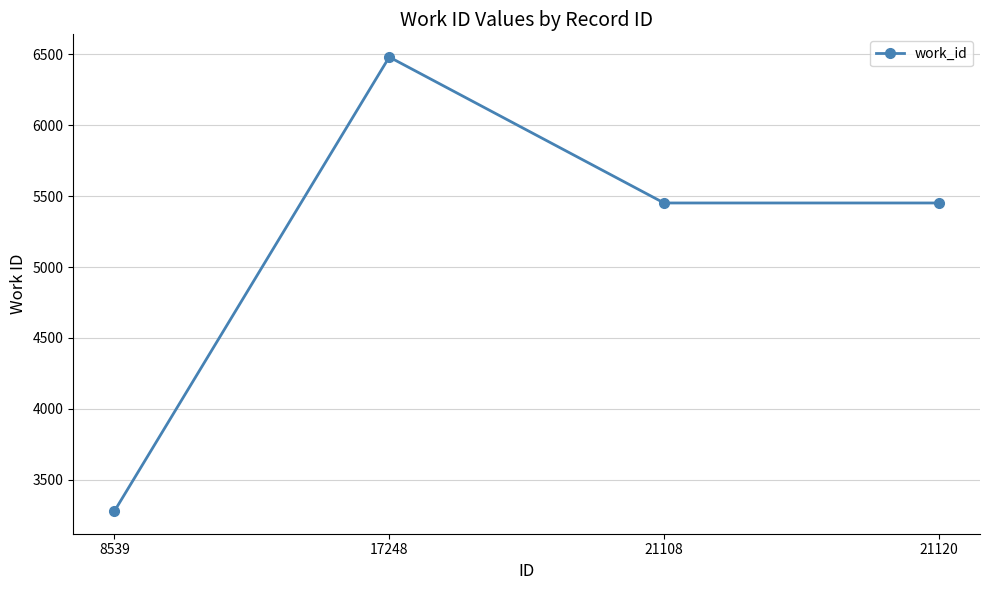

Which category has the highest value across all series?

17248